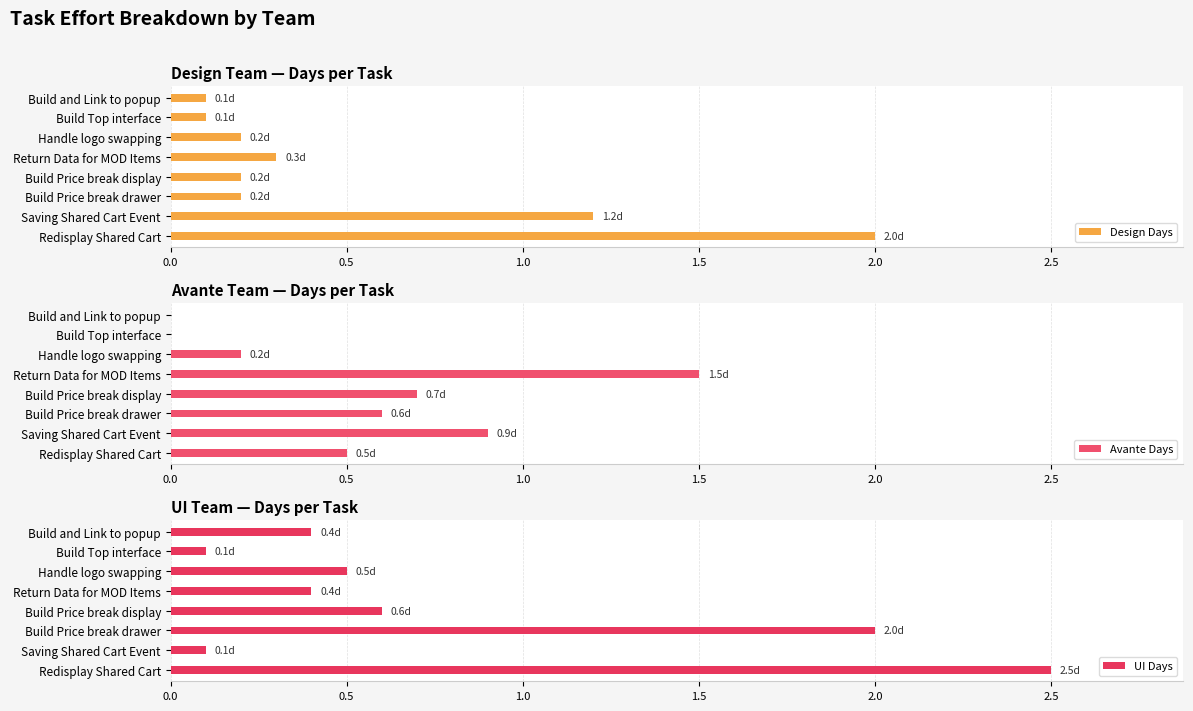

What is the sum of the Design Days values at Build and Link to popup and Handle logo swapping?

0.3